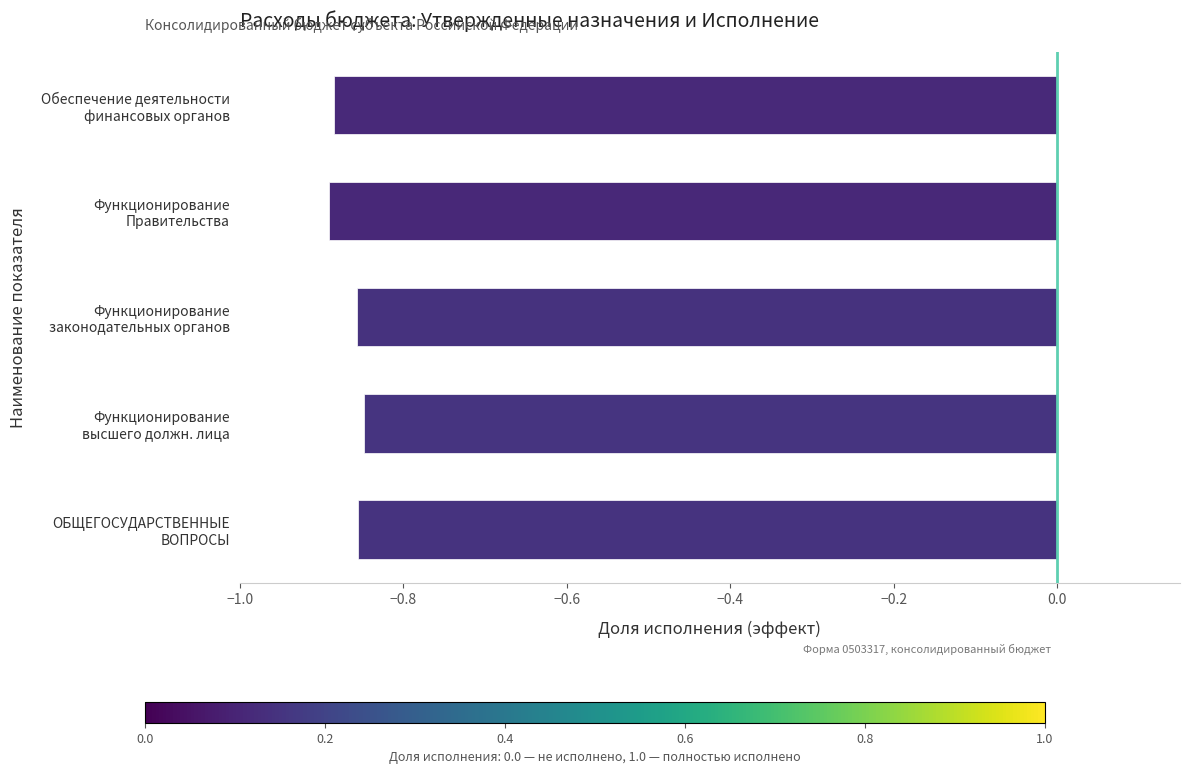

What is the sum of all values?

-4.3